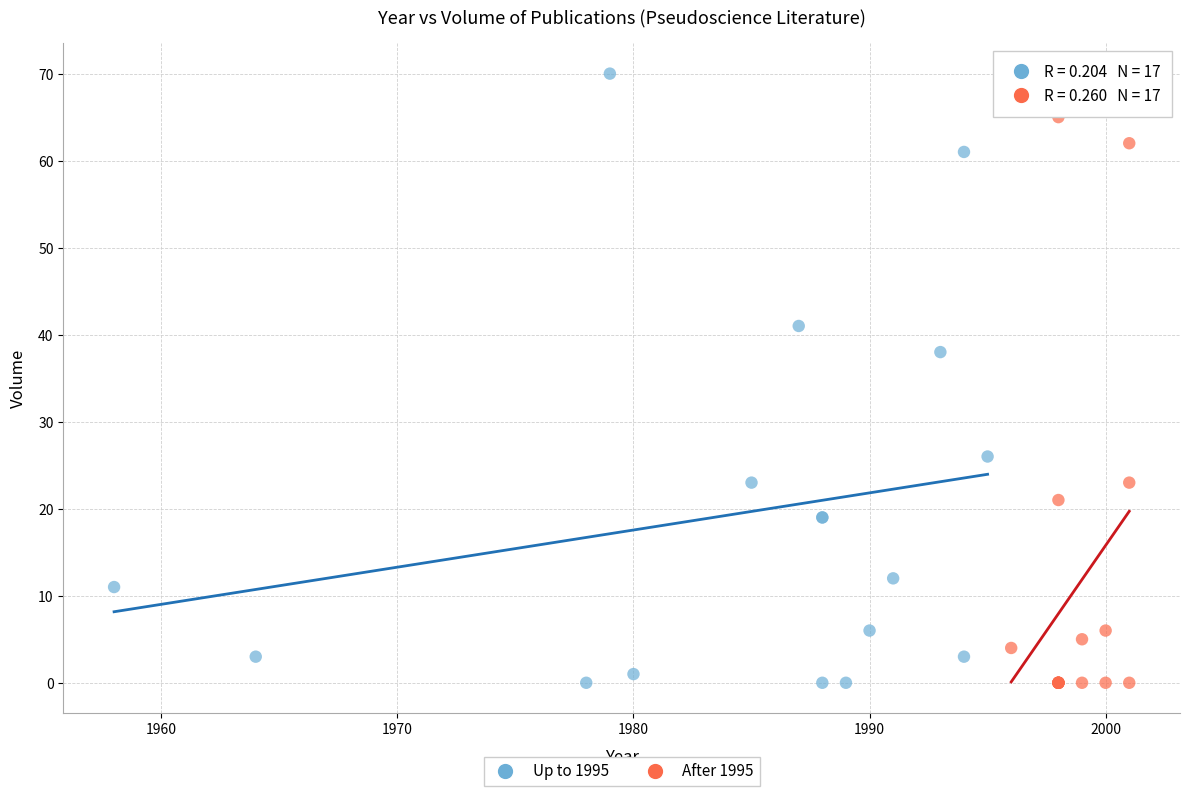

What are all the series names shown in the legend?

Up to 1995, After 1995